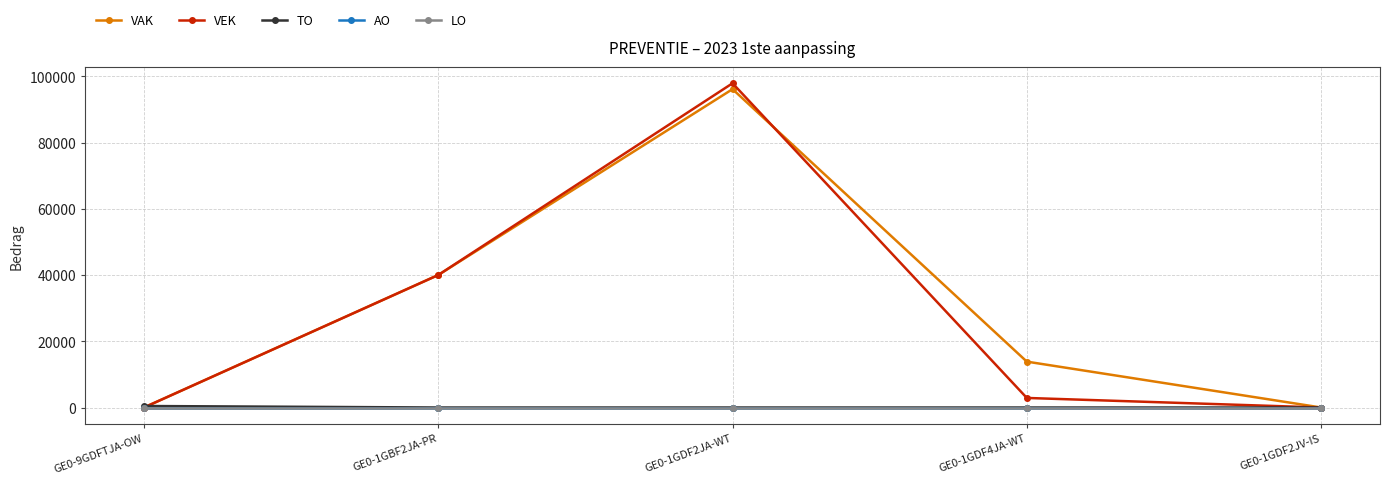

What position from the right is GE0-9GDFTJA-OW?

5